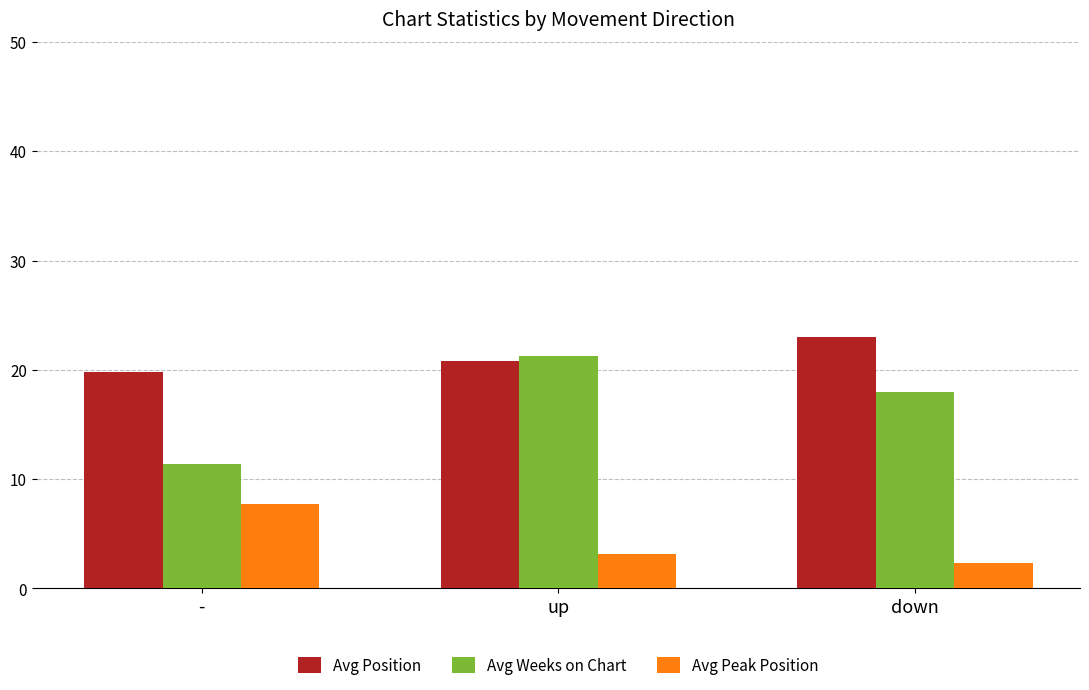

What is the value of the Avg Peak Position bar at the 3rd from the left?

2.3